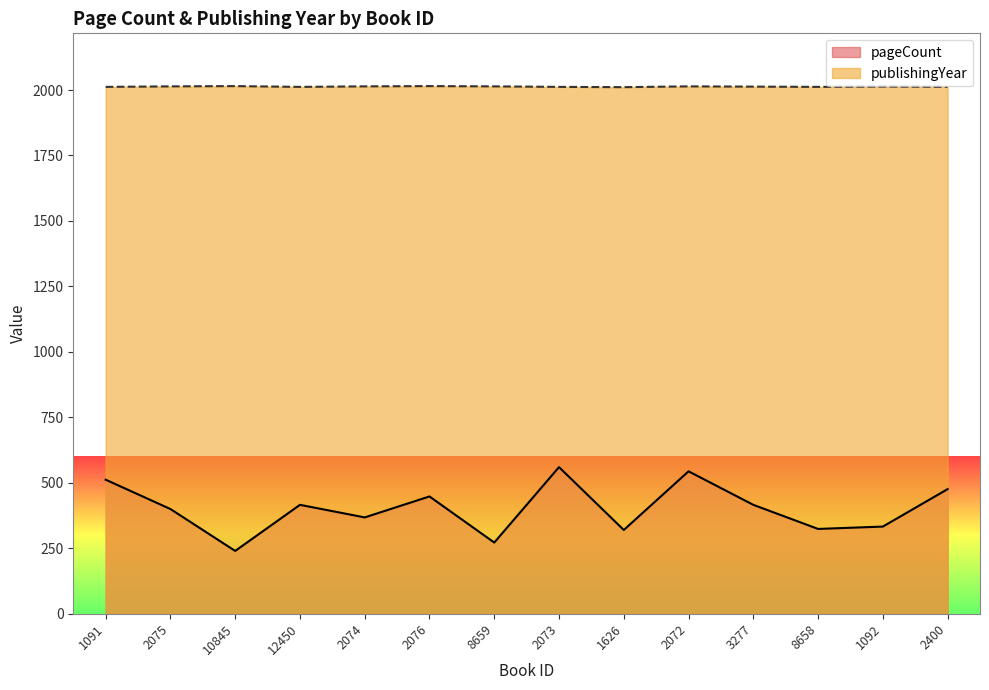

True or false: publishingYear has more than 0 points higher than both neighbors.

True